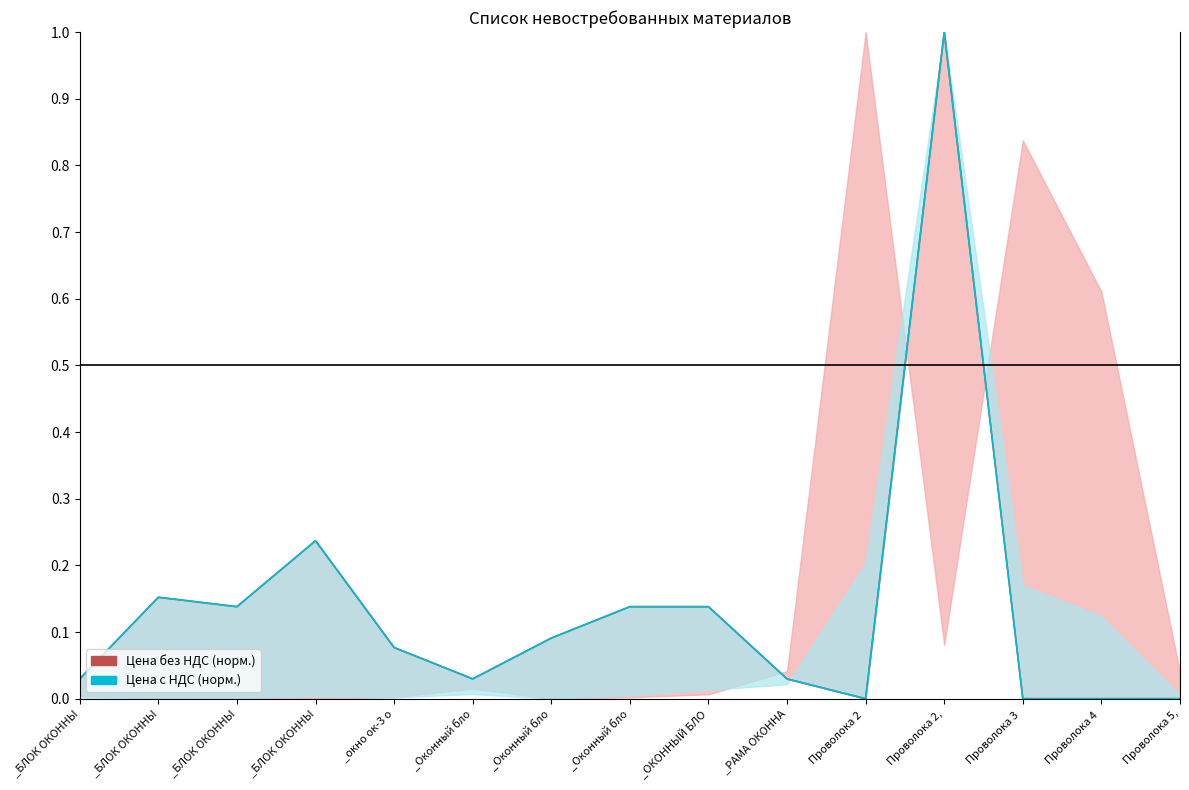

Is it true that Цена без НДС (норм.) equals 0.1 at _Оконный бло?

True